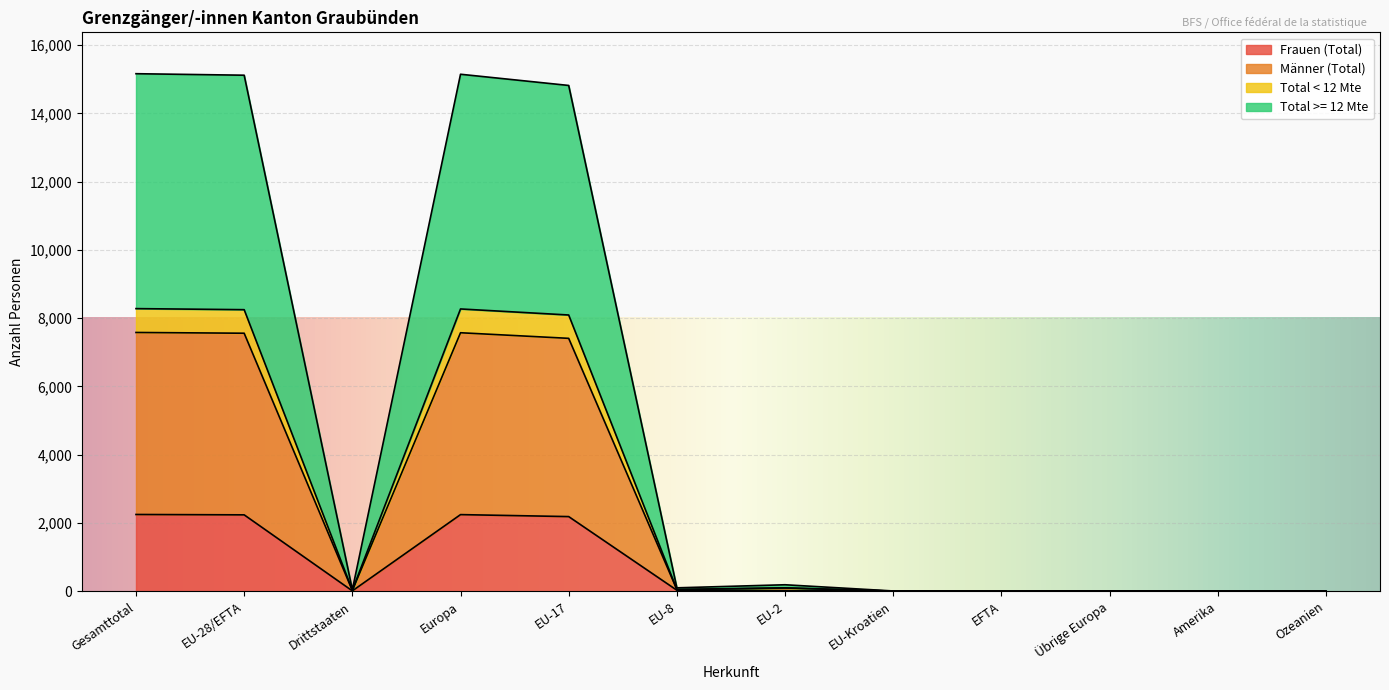

In Total < 12 Mte, how many points are higher than both neighbors (excluding endpoints)?

3